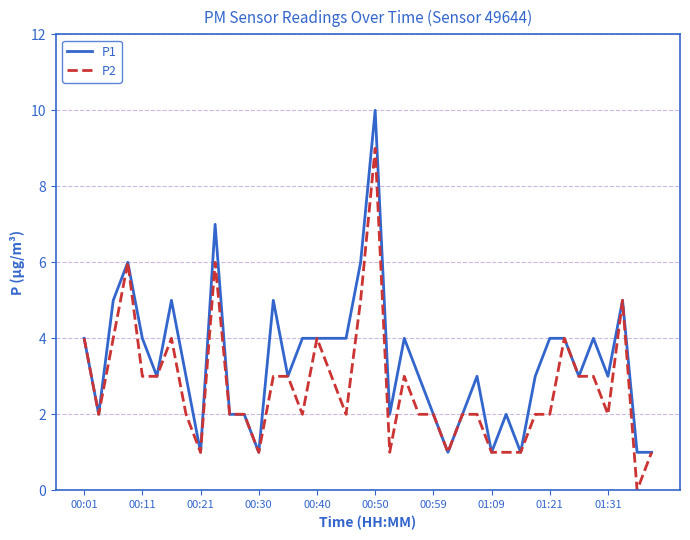

Reading left to right, transcribe all the data shown in this chart.

P1: 4	2	5	6	4	3	5	3	1	7	2	2	1	5	3	4	4	4	4	6	10	2	4	3	2	1	2	3	1	2	1	3	4	4	3	4	3	5	1	1
P2: 4	2	4	6	3	3	4	2	1	6	2	2	1	3	3	2	4	3	2	5	9	1	3	2	2	1	2	2	1	1	1	2	2	4	3	3	2	5	0	1